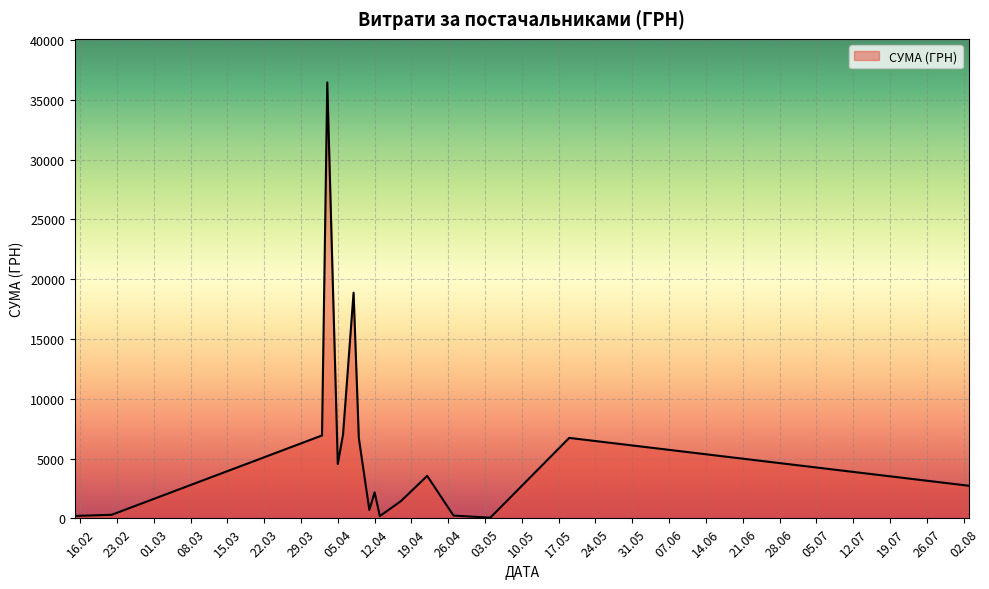

What is the maximum value shown in the chart?

36454.0